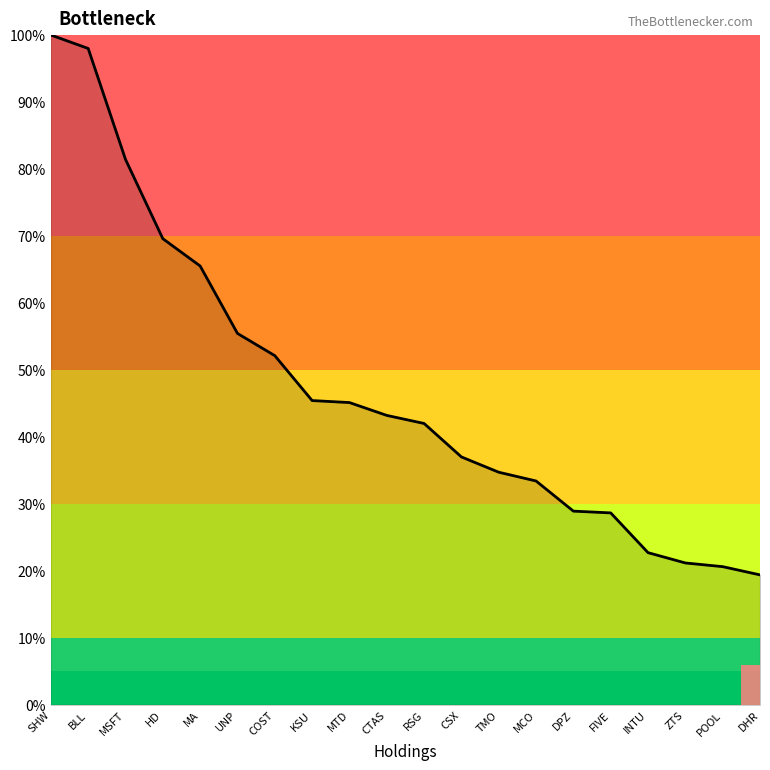

At which category does the chart reach its peak across all series?

SHW